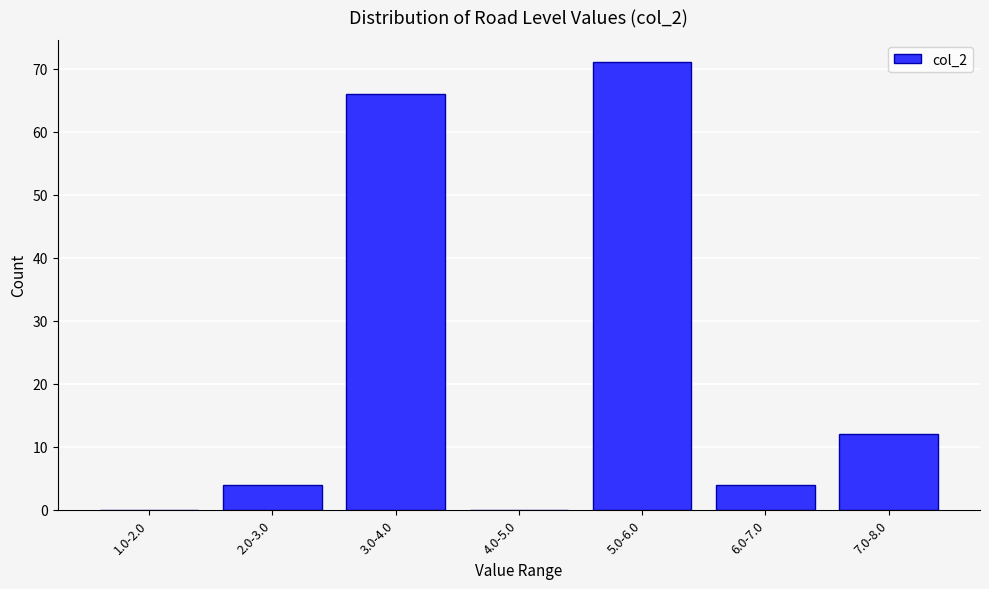

Reading left to right, extract all data points from this chart.

1.0-2.0=0	2.0-3.0=4	3.0-4.0=66	4.0-5.0=0	5.0-6.0=71	6.0-7.0=4	7.0-8.0=12